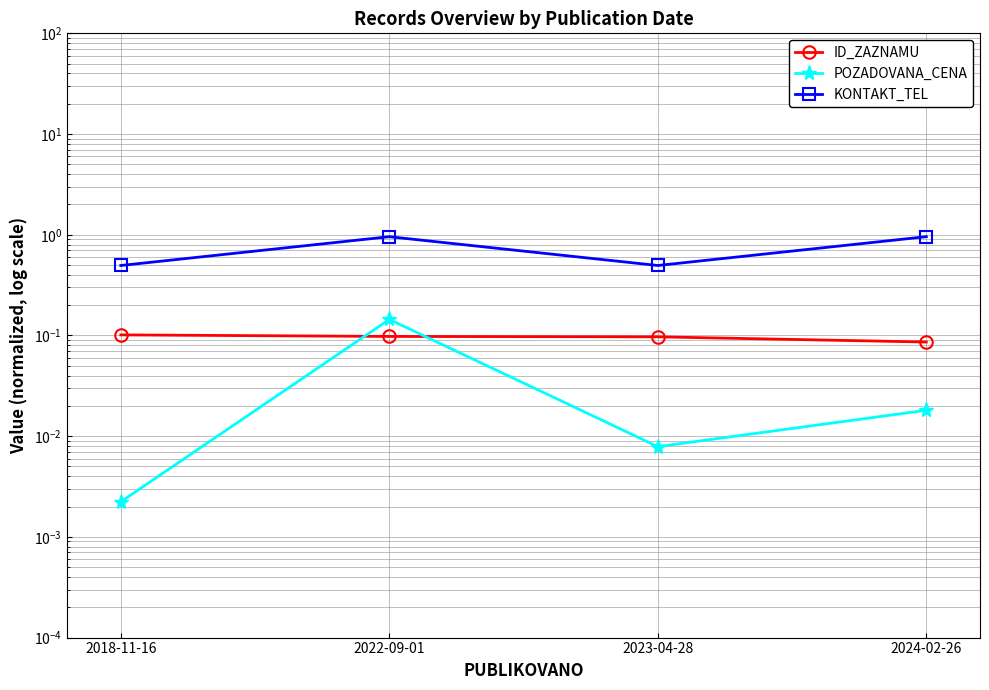

What is the label of the 2nd point from the left?

2022-09-01